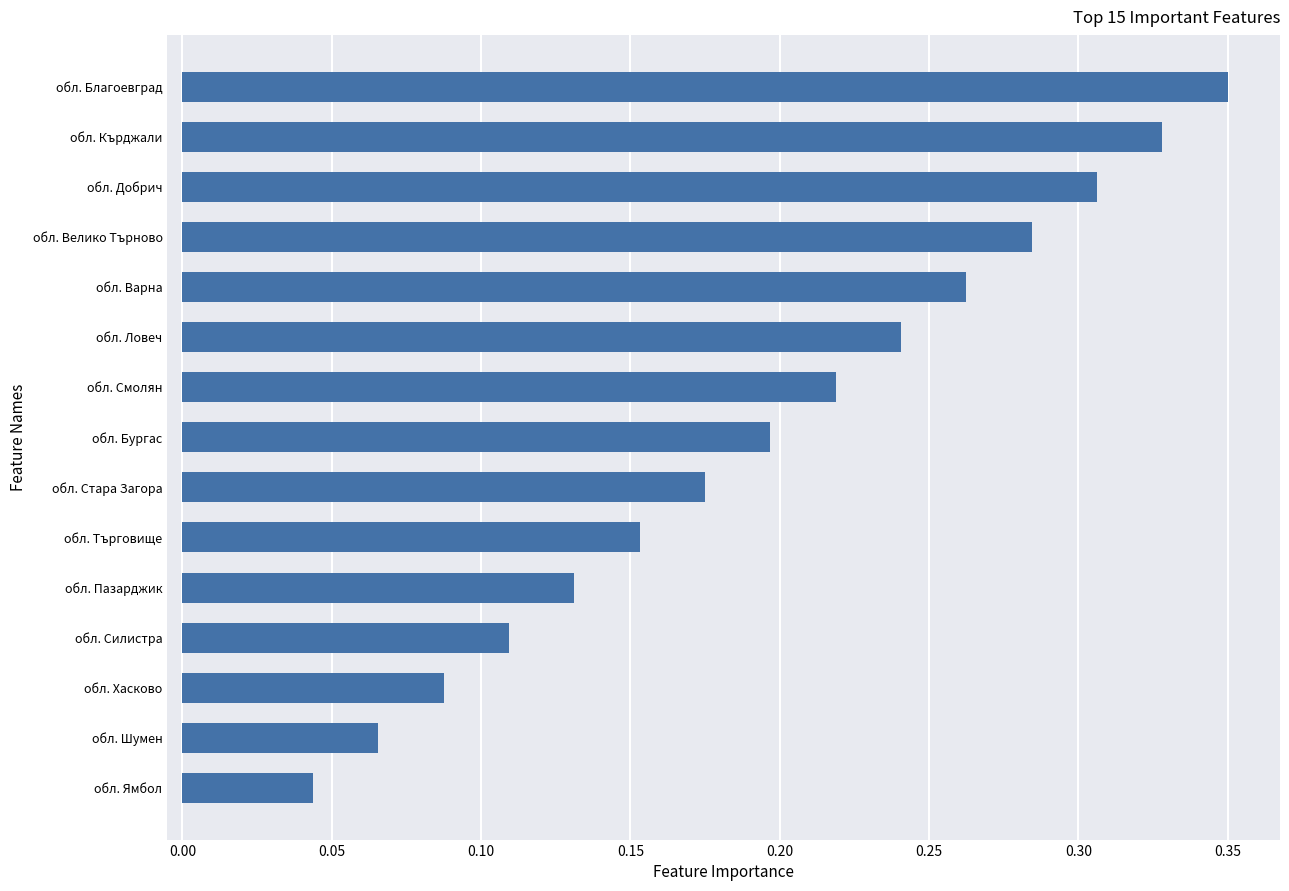

Rank the categories by value from highest to lowest.

обл. Благоевград, обл. Кърджали, обл. Добрич, обл. Велико Търново, обл. Варна, обл. Ловеч, обл. Смолян, обл. Бургас, обл. Стара Загора, обл. Търговище, обл. Пазарджик, обл. Силистра, обл. Хасково, обл. Шумен, обл. Ямбол